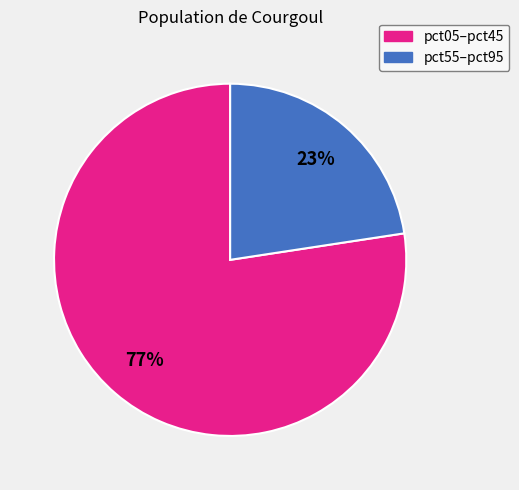

To the nearest percent, what is the average slice percentage?

50%